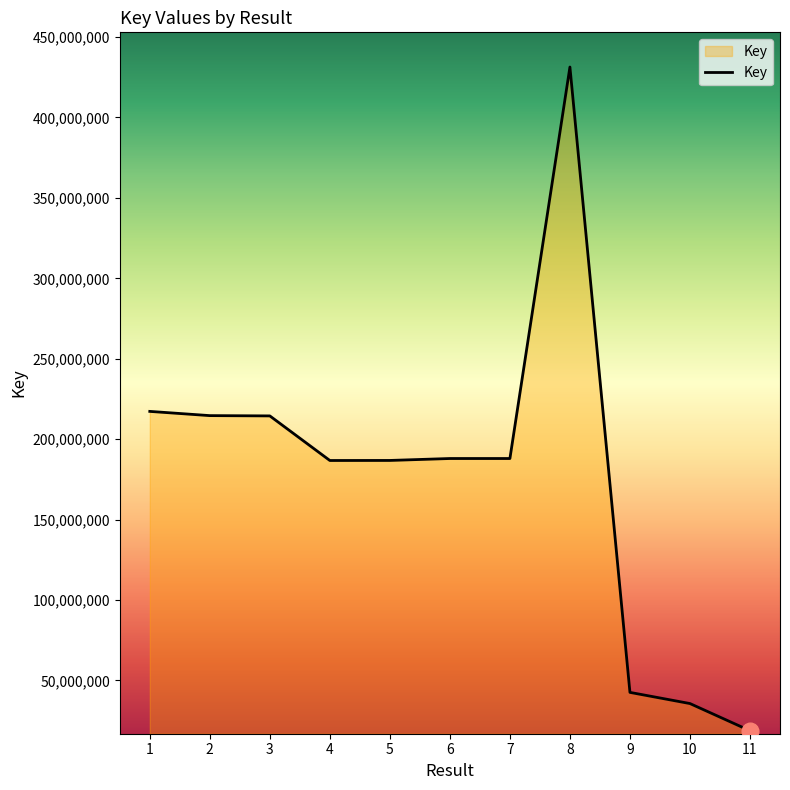

What is the difference between the values at 10 and 4?

151124116